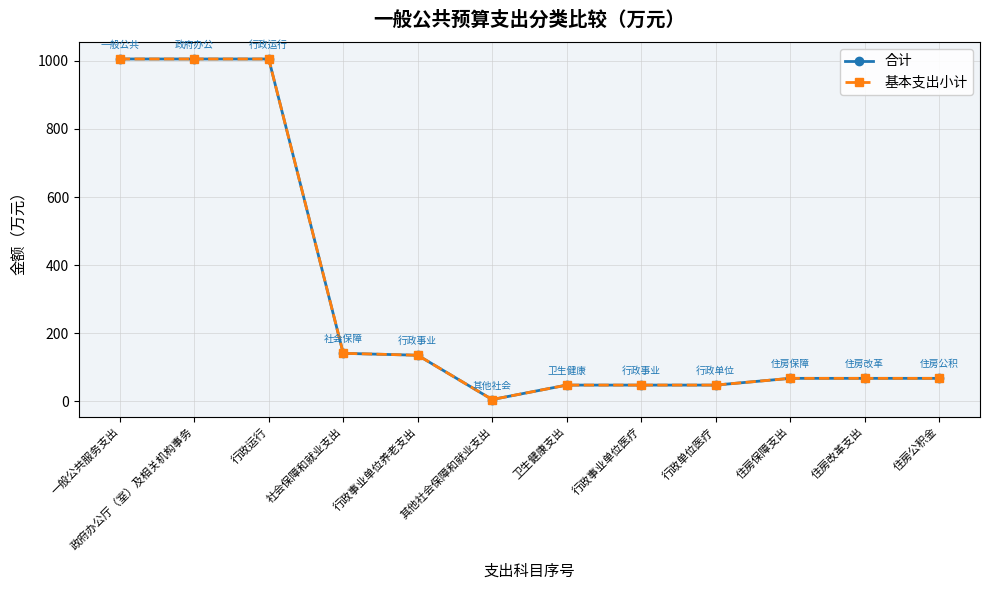

What is the total value across all series at 卫生健康支出?

96.1